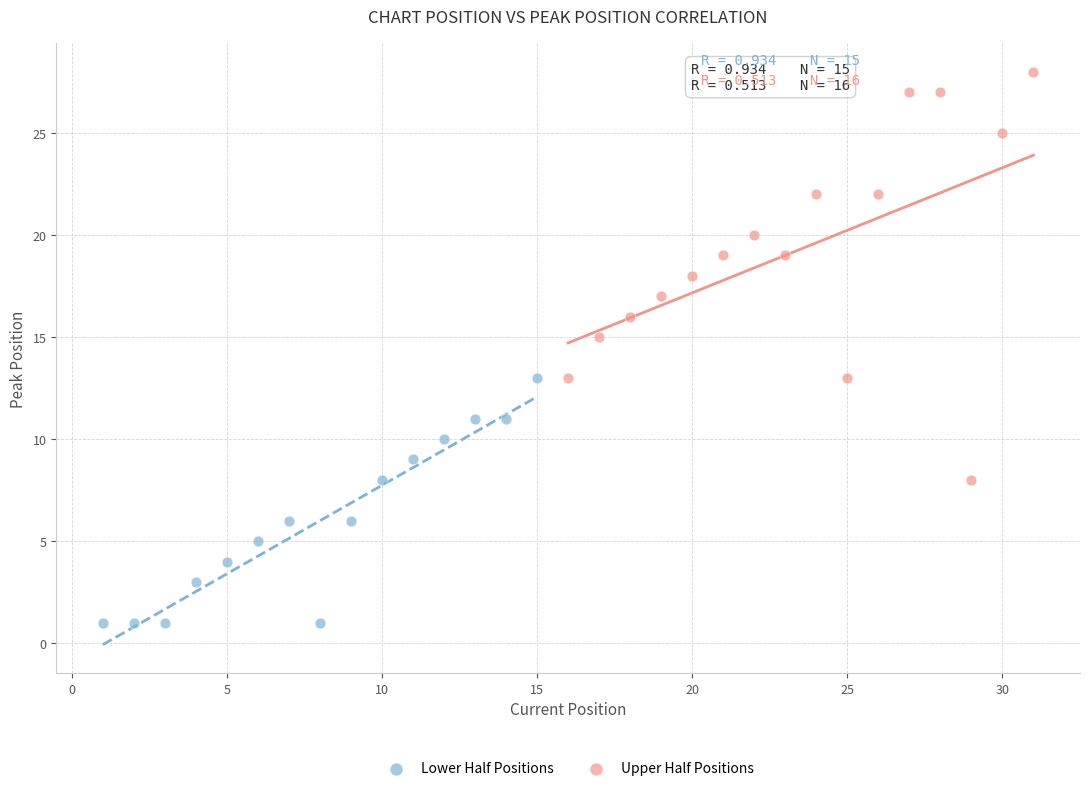

What are all the series names shown in the legend?

Lower Half Positions, Upper Half Positions